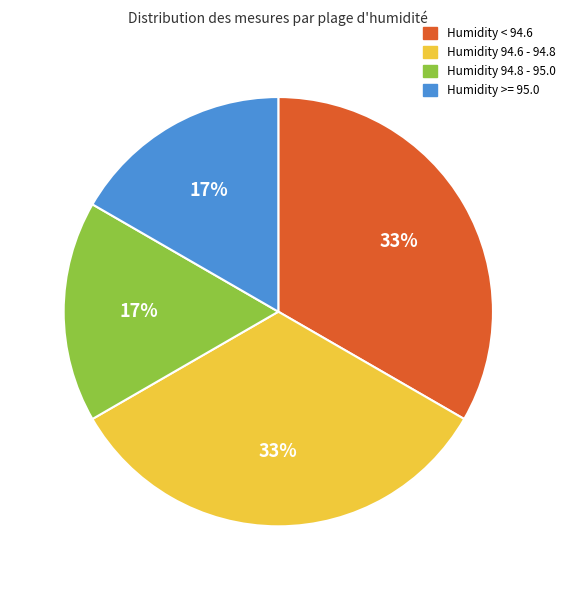

Approximately how many times larger is the value at Humidity < 94.6 compared to Humidity 94.6 - 94.8?

1.0